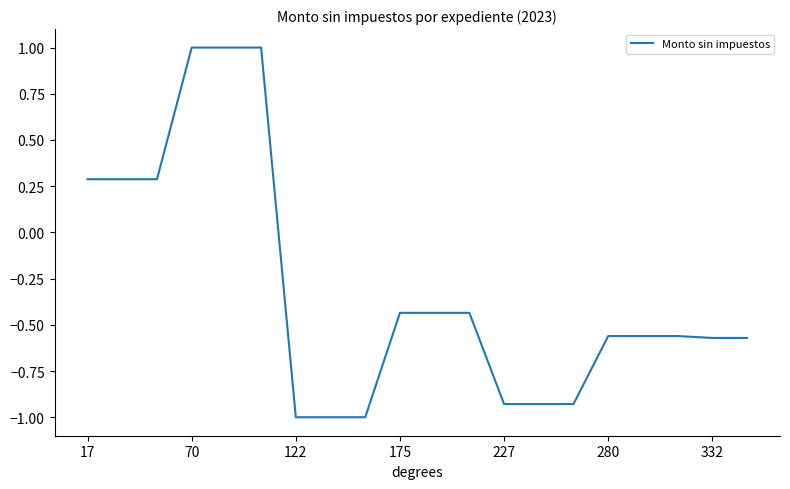

What is the difference between the maximum and minimum values?

2.0